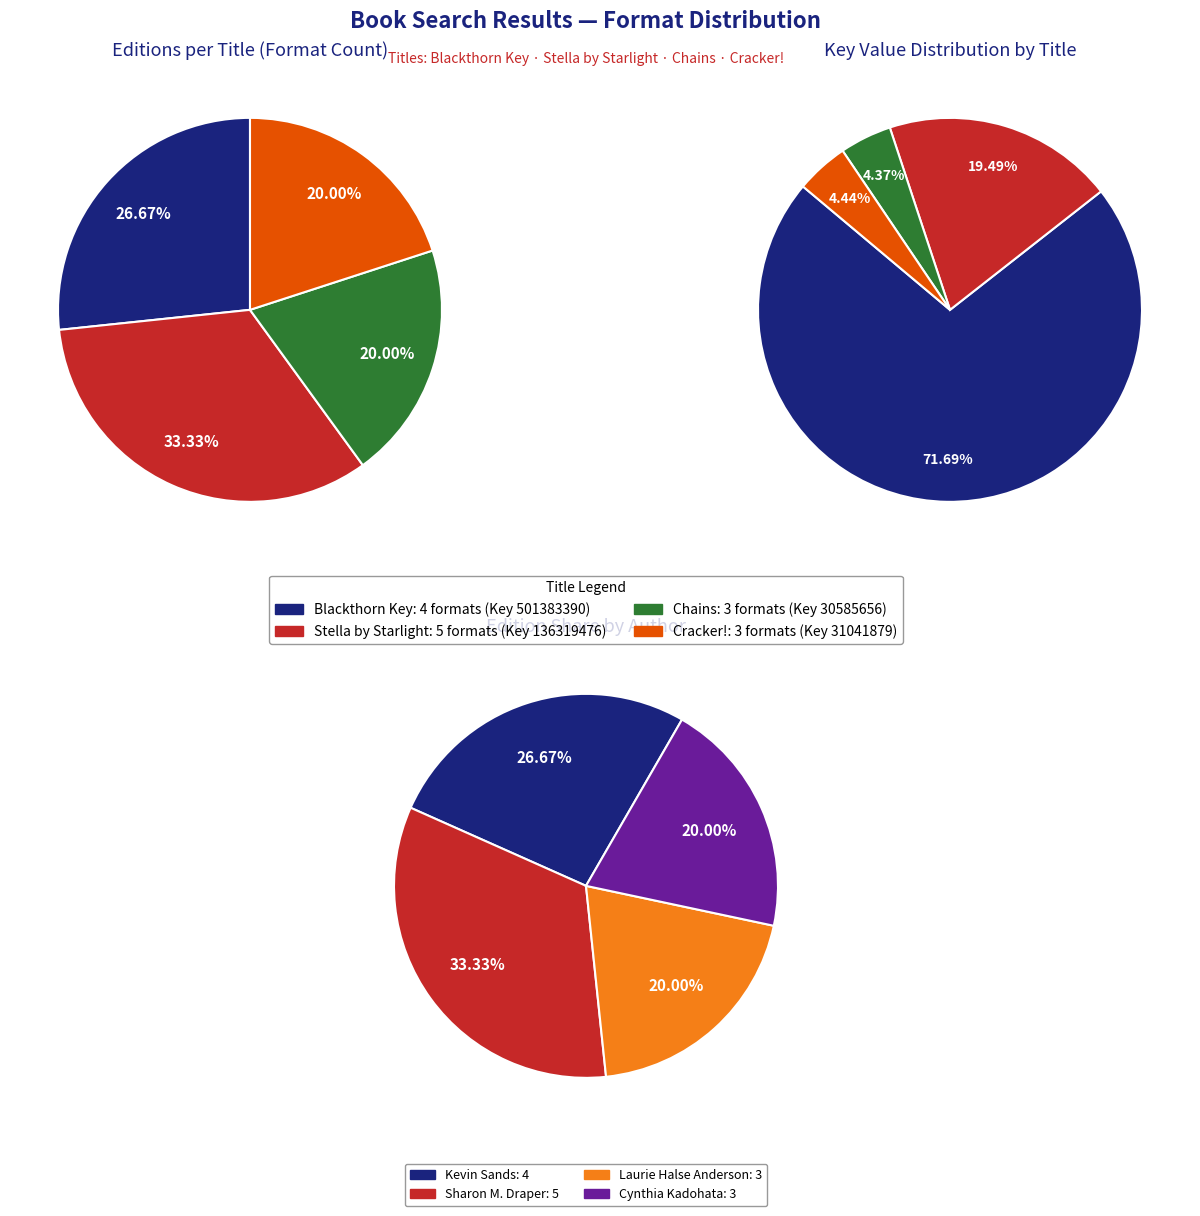

To the nearest percent, what is the average slice percentage?

25%